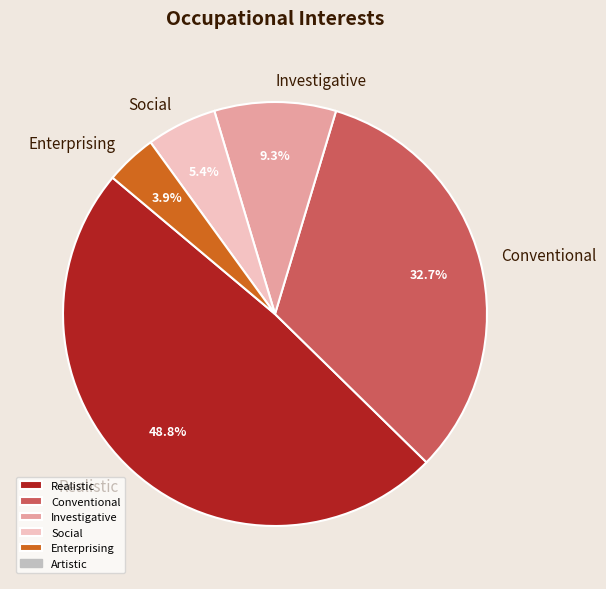

How many segments does this pie chart have?

5